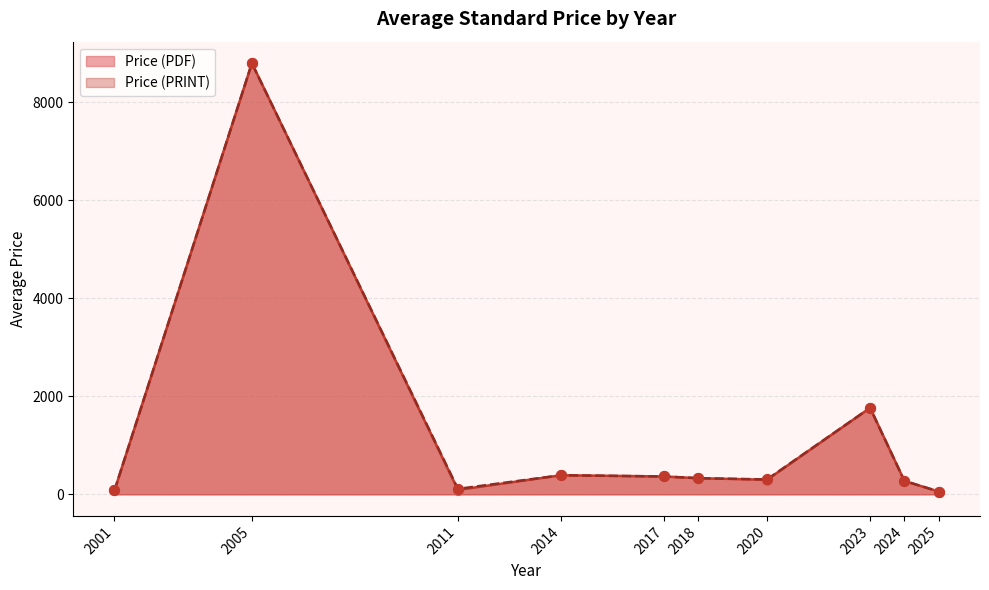

Which series has the largest total across all categories?

Price (PRINT)